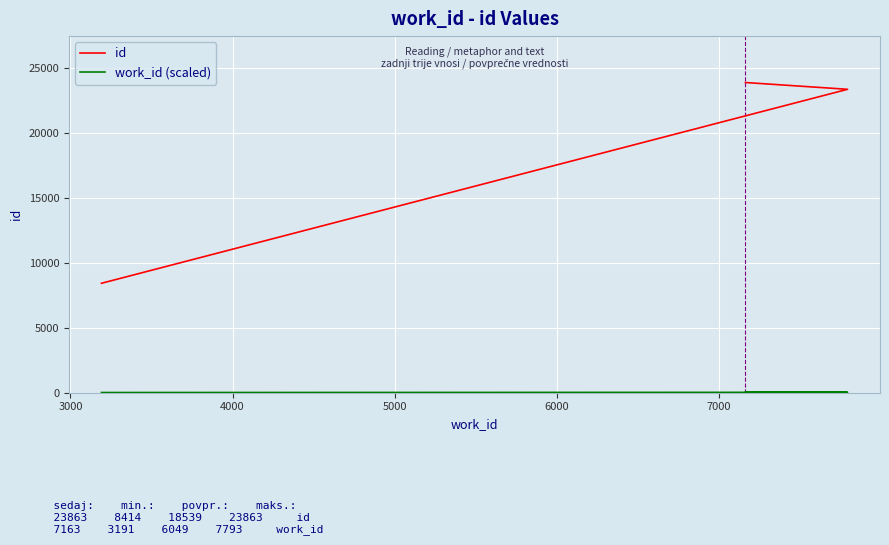

Which series has the widest spread of values?

id